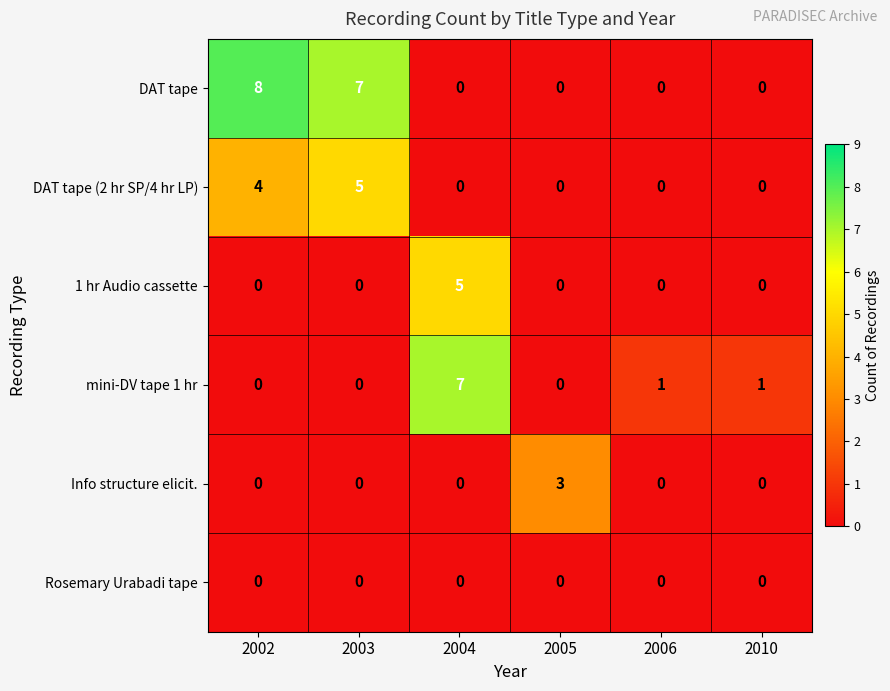

Is it true that Rosemary Urabadi tape equals 0 at 2010?

True